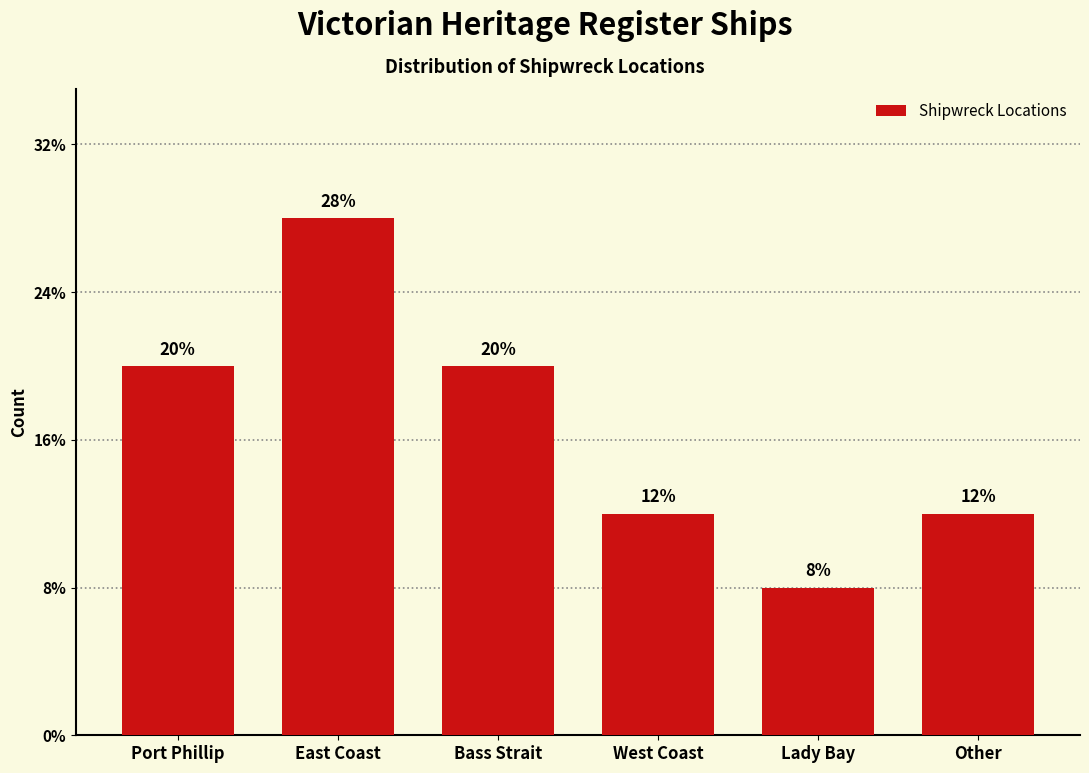

Does the chart contain any negative values?

No